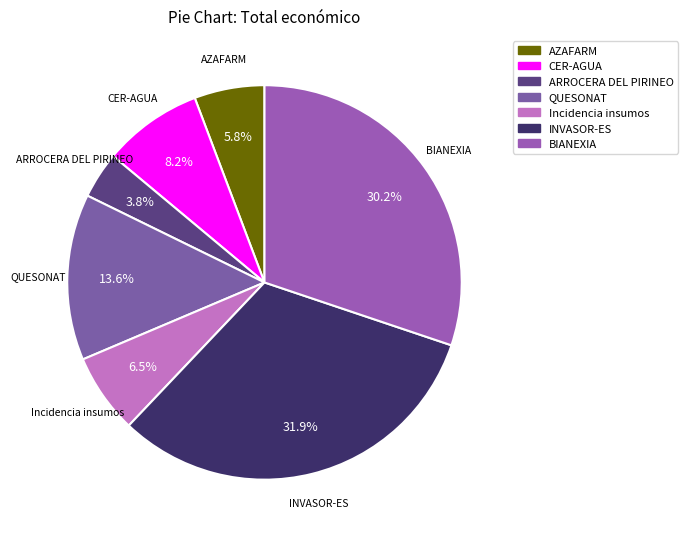

Which slice is the smallest?

ARROCERA DEL PIRINEO